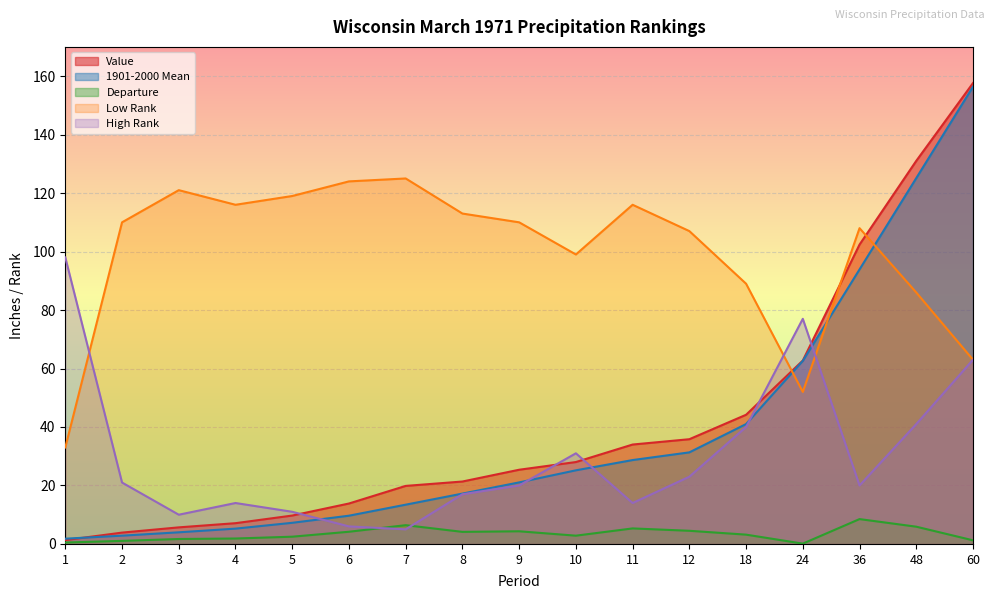

What are all the series names shown in the legend?

Value, 1901-2000 Mean, Departure, Low Rank, High Rank